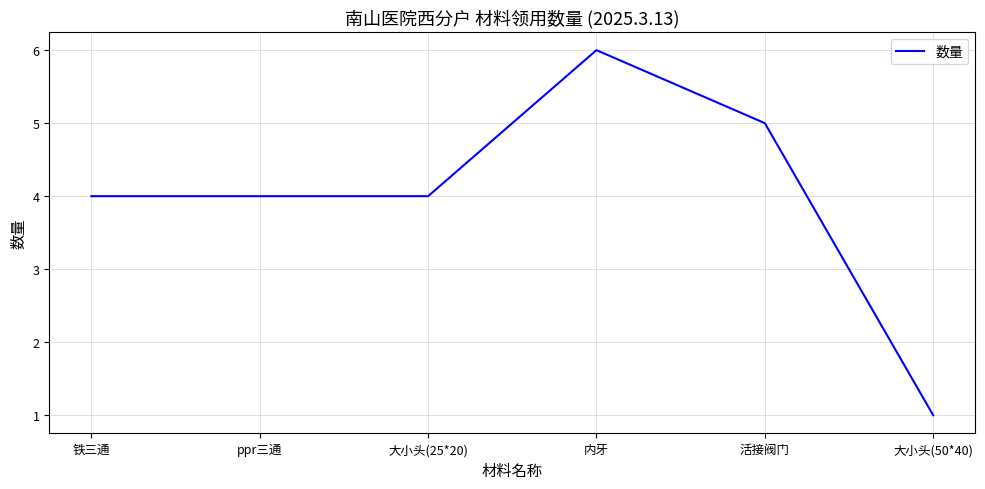

The chart shows a value of 4 at 大小头(25*20). True or false?

True